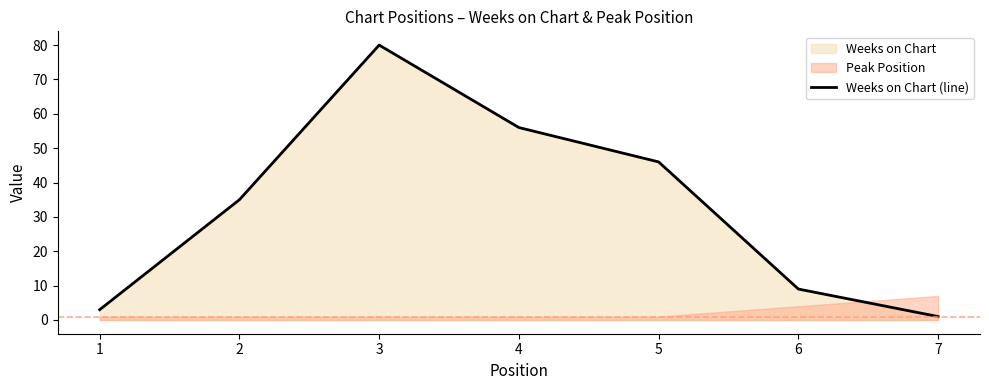

Which has a higher value, 2 or 3?

3